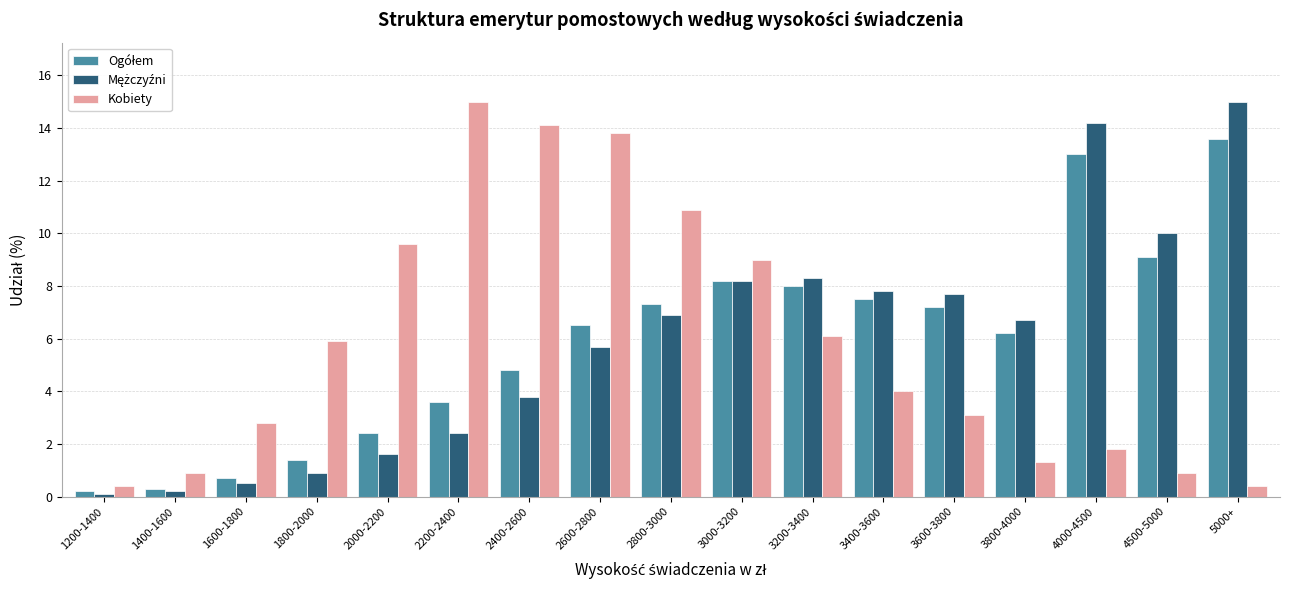

The Kobiety series shows 1.7 at 1800-2000. True or false?

False